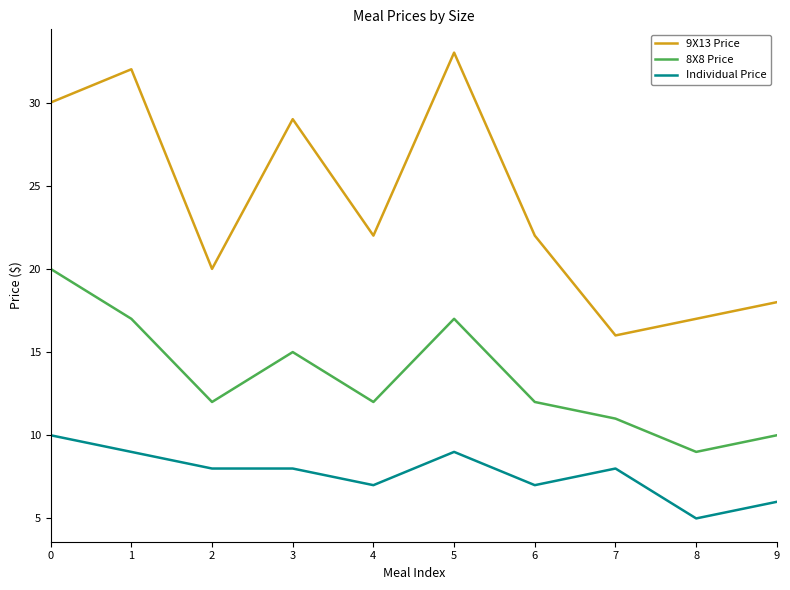

What is the sum of the Individual Price values at 1 and 9?

15